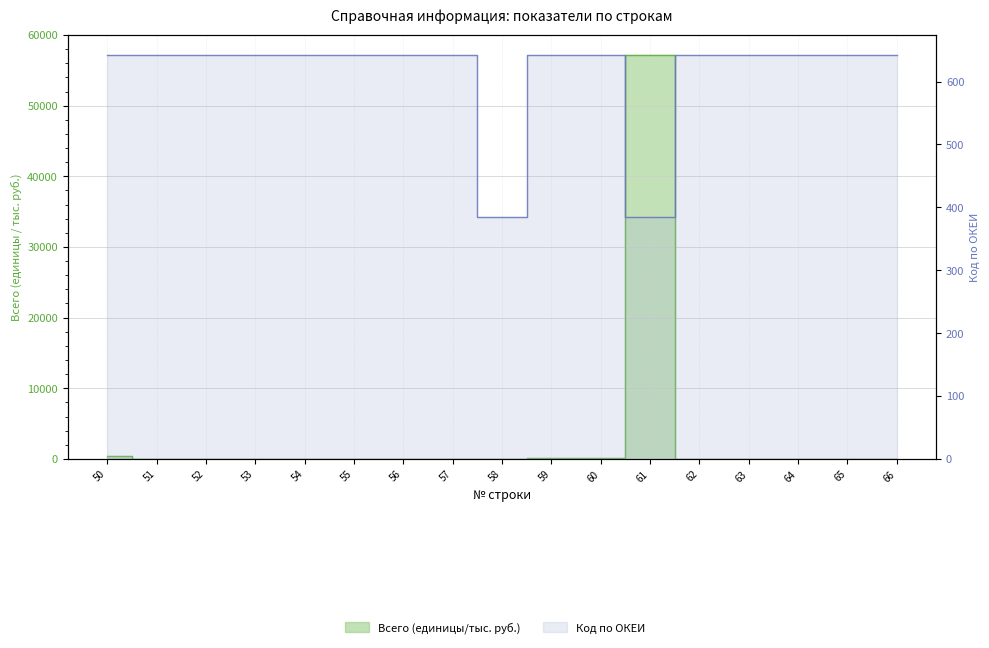

Which series ends up on top after the final intersection of Всего (единицы/тыс. руб.) and Код по ОКЕИ?

Код по ОКЕИ